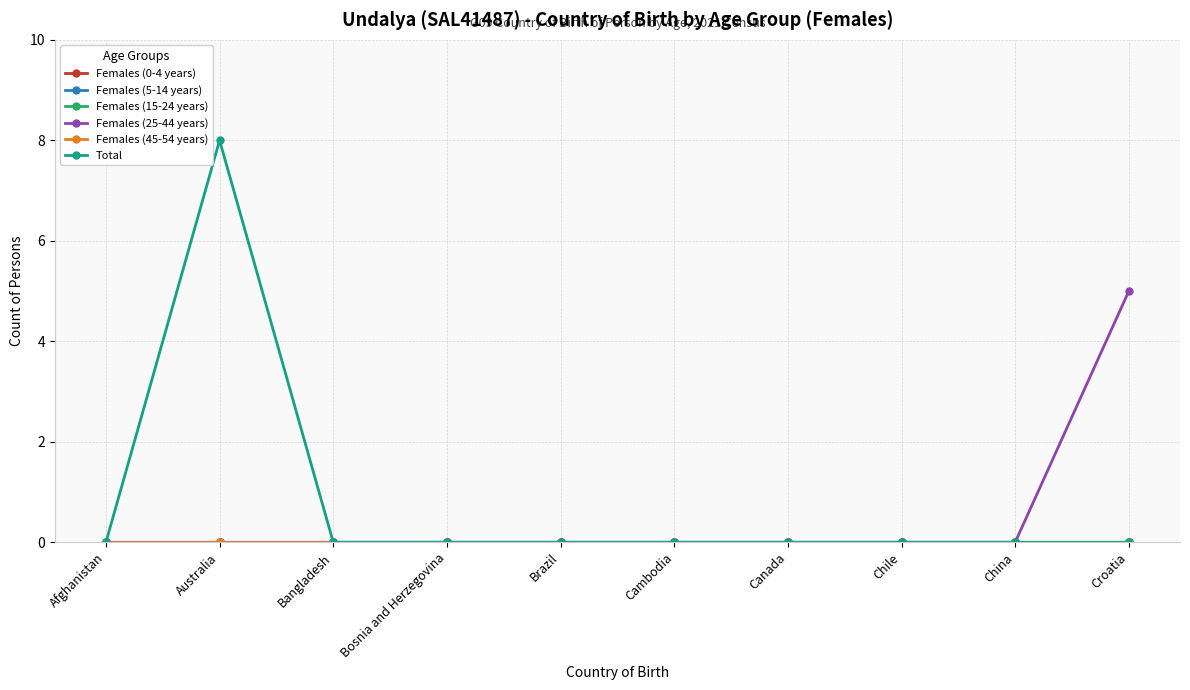

Reading left to right, what are all the values shown in this chart?

Females (0-4 years): 0	0	0	0	0	0	0	0	0	0
Females (5-14 years): 0	0	0	0	0	0	0	0	0	0
Females (15-24 years): 0	0	0	0	0	0	0	0	0	0
Females (25-44 years): 0	0	0	0	0	0	0	0	0	5
Females (45-54 years): 0	0	0	0	0	0	0	0	0	0
Total: 0	8	0	0	0	0	0	0	0	0